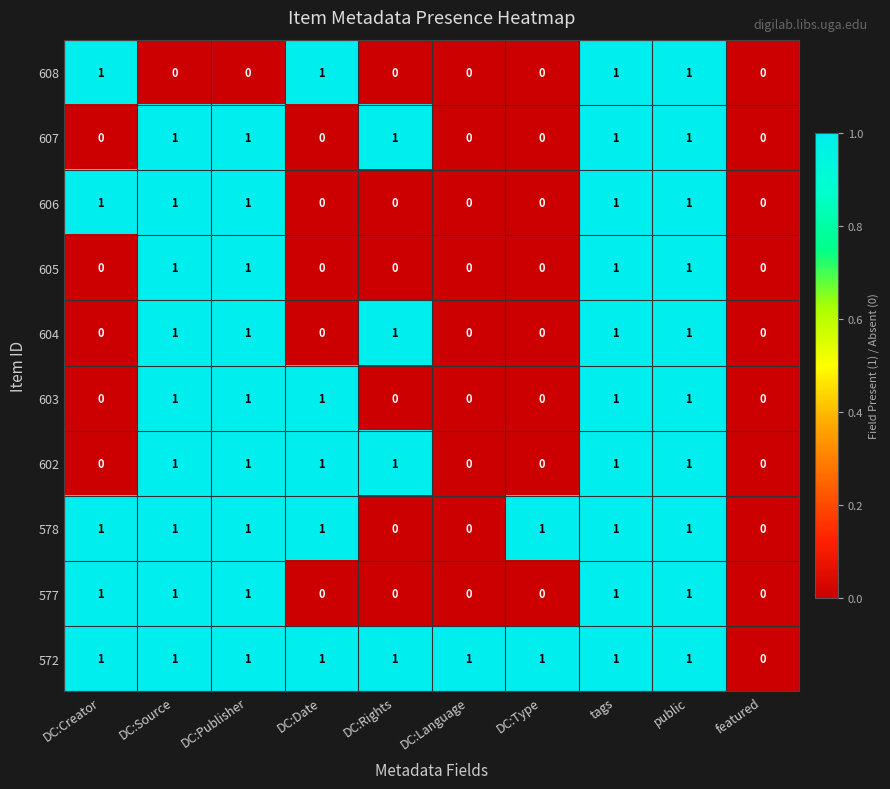

What is the maximum value shown in the chart?

1